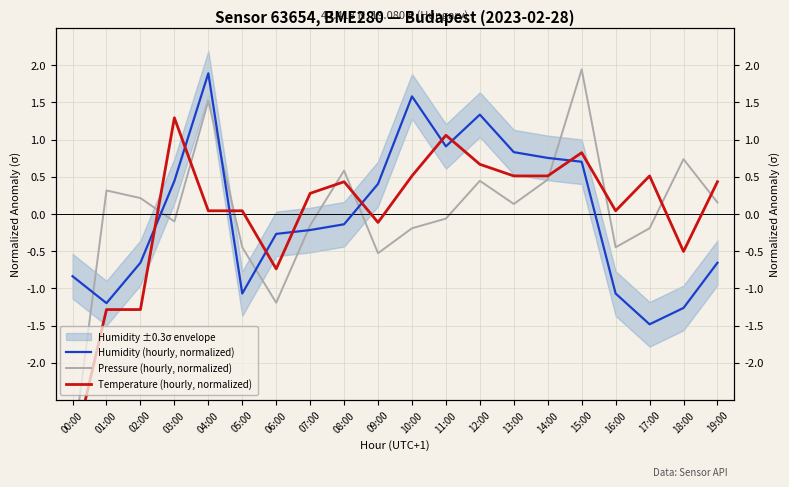

Reading right to left, what are all the values shown in this chart?

Humidity (hourly, normalized): -0.7	-1.3	-1.5	-1.1	0.7	0.8	0.8	1.3	0.9	1.6	0.4	-0.1	-0.2	-0.3	-1.1	1.9	0.4	-0.7	-1.2	-0.8
Pressure (hourly, normalized): 0.2	0.7	-0.2	-0.4	1.9	0.5	0.1	0.4	-0.1	-0.2	-0.5	0.6	-0.2	-1.2	-0.4	1.5	-0.1	0.2	0.3	-3.2
Temperature (hourly, normalized): 0.4	-0.5	0.5	0.0	0.8	0.5	0.5	0.7	1.1	0.5	-0.1	0.4	0.3	-0.7	0.0	0.0	1.3	-1.3	-1.3	-3.2